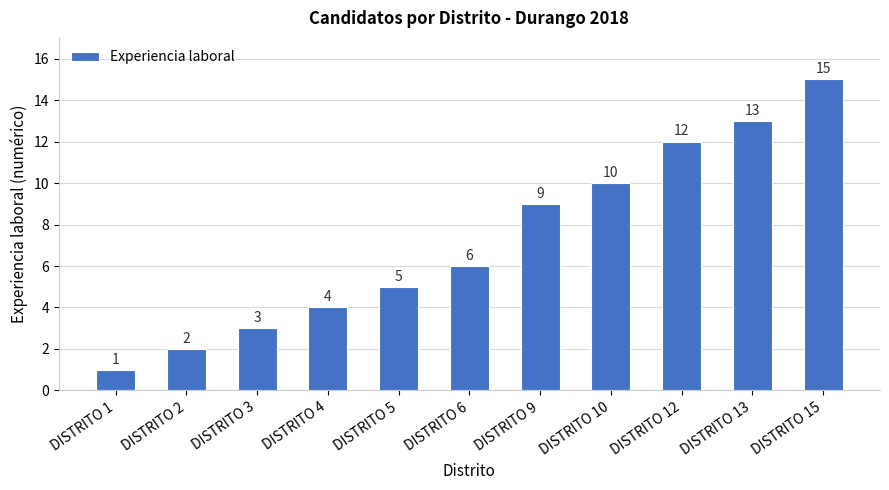

What is the change in value from DISTRITO 12 to DISTRITO 15?

+3